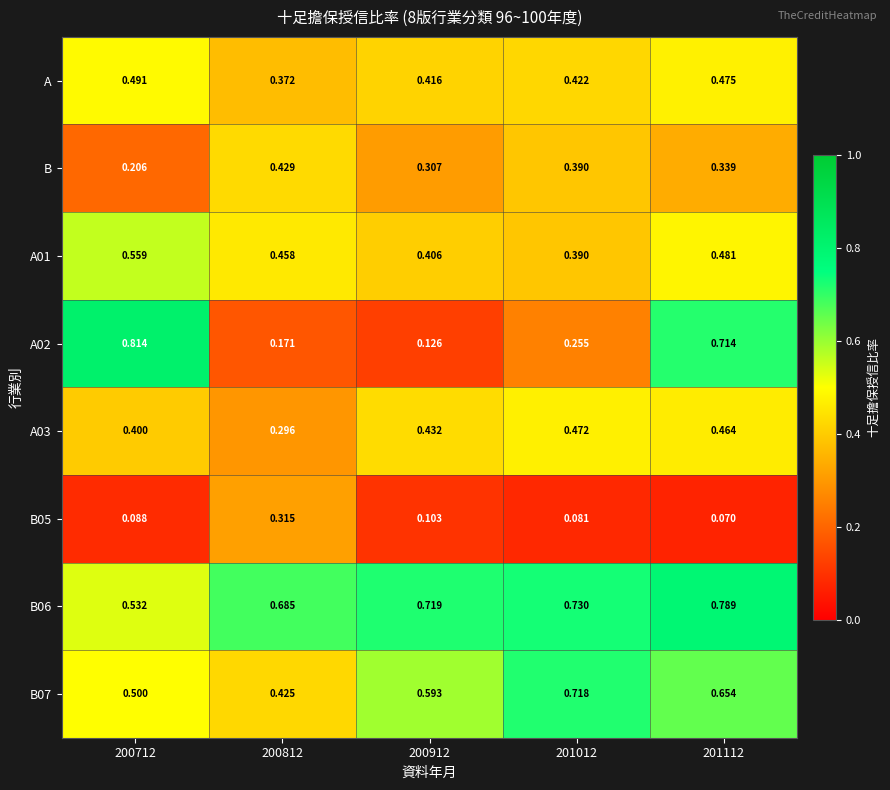

At which category is the sum across all series the highest?

201112